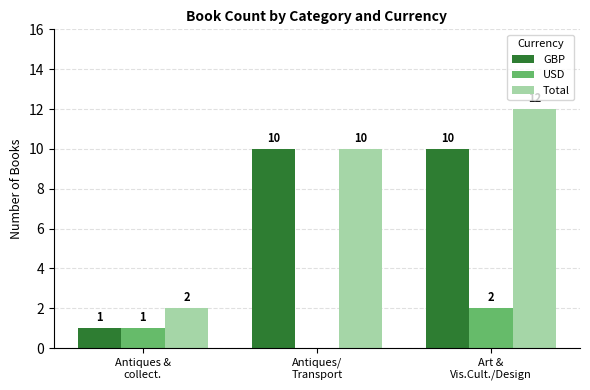

The GBP series shows 2 at Antiques &
collect.. True or false?

False